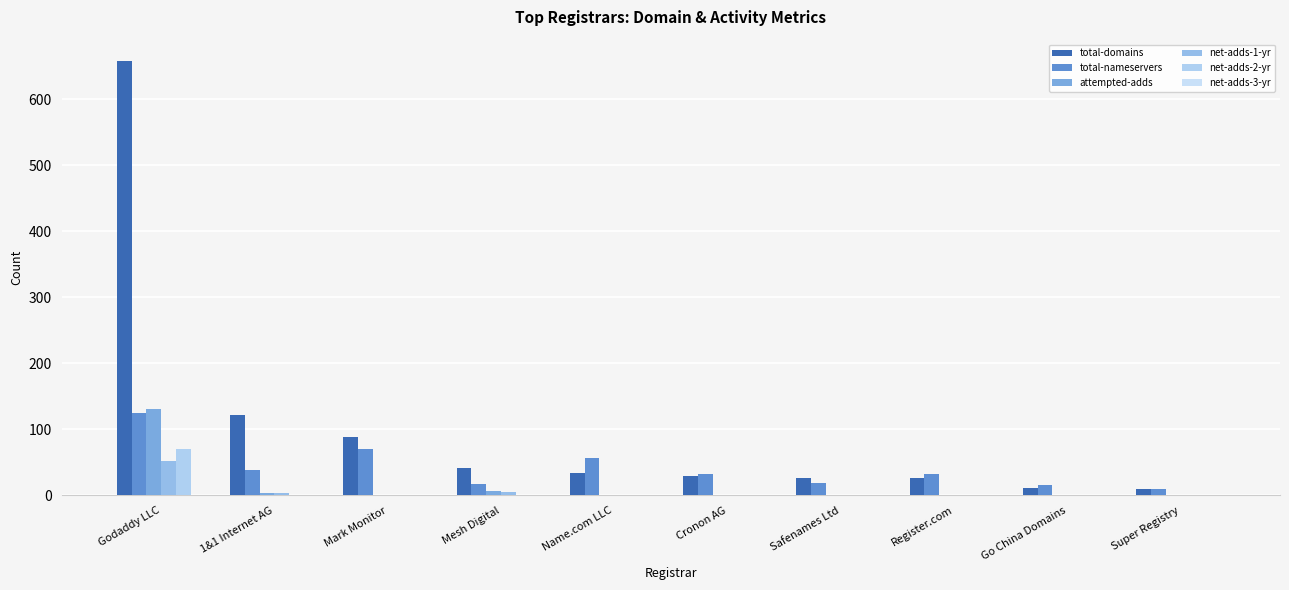

How many series are shown in this chart?

6